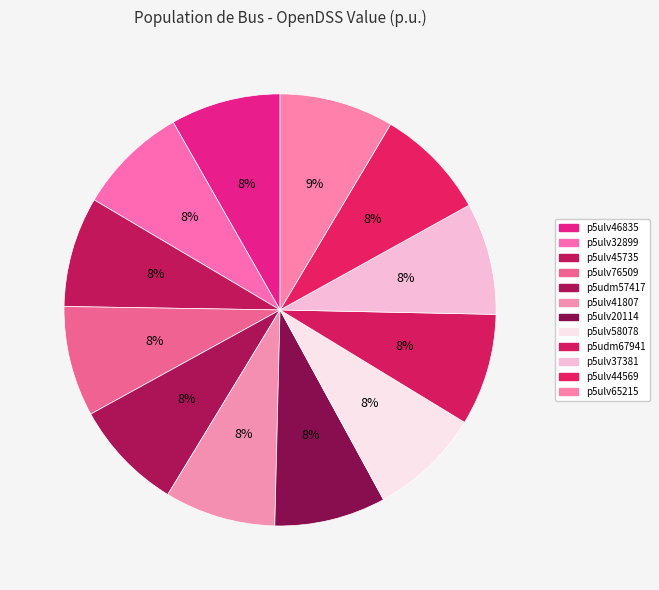

To the nearest percent, what is the average slice percentage?

8%